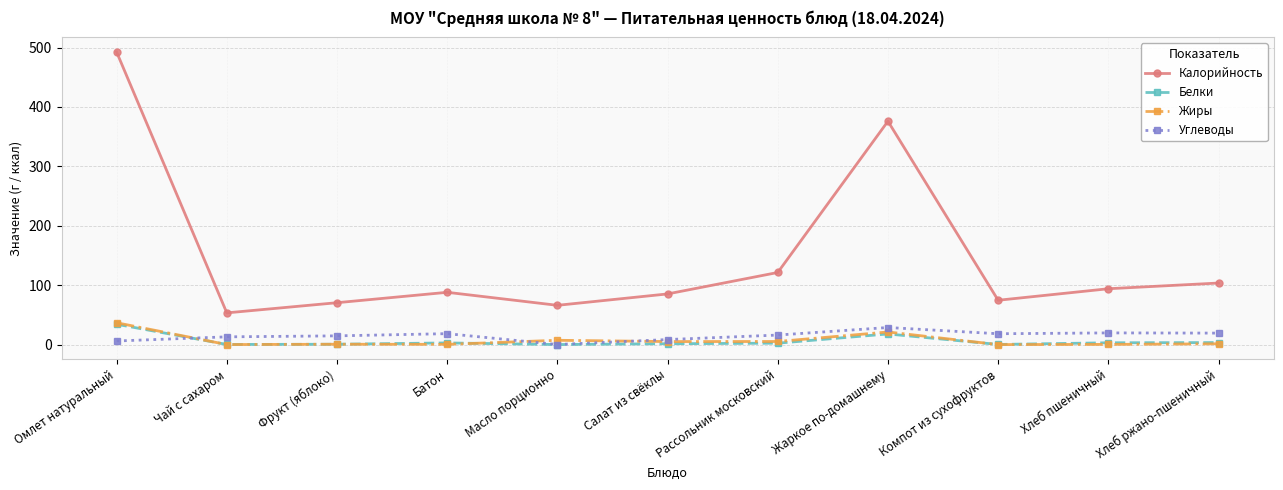

True or false: Углеводы has more than 0 interior local peaks.

True